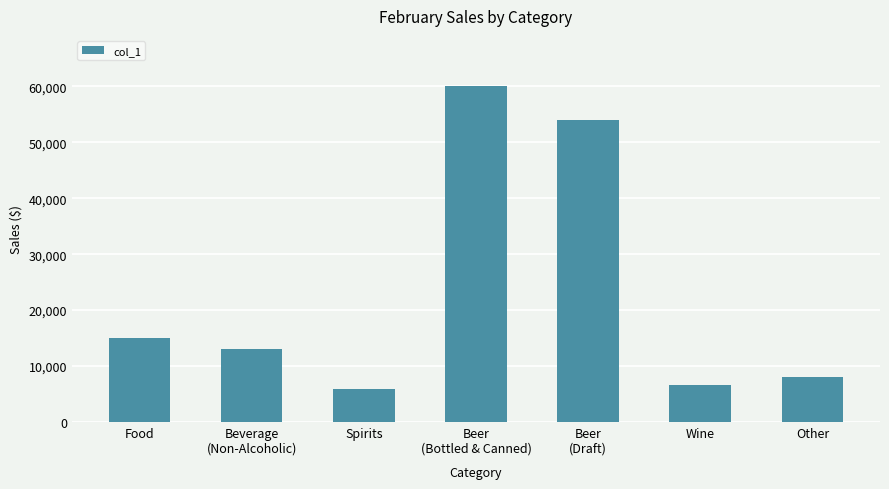

The value at Beer
(Bottled & Canned) is 60000. True or false?

True